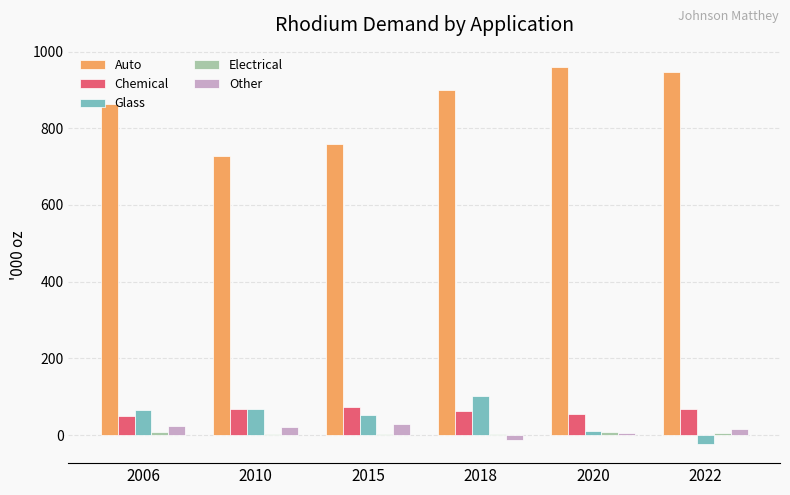

What is the sum of all Other values?

83